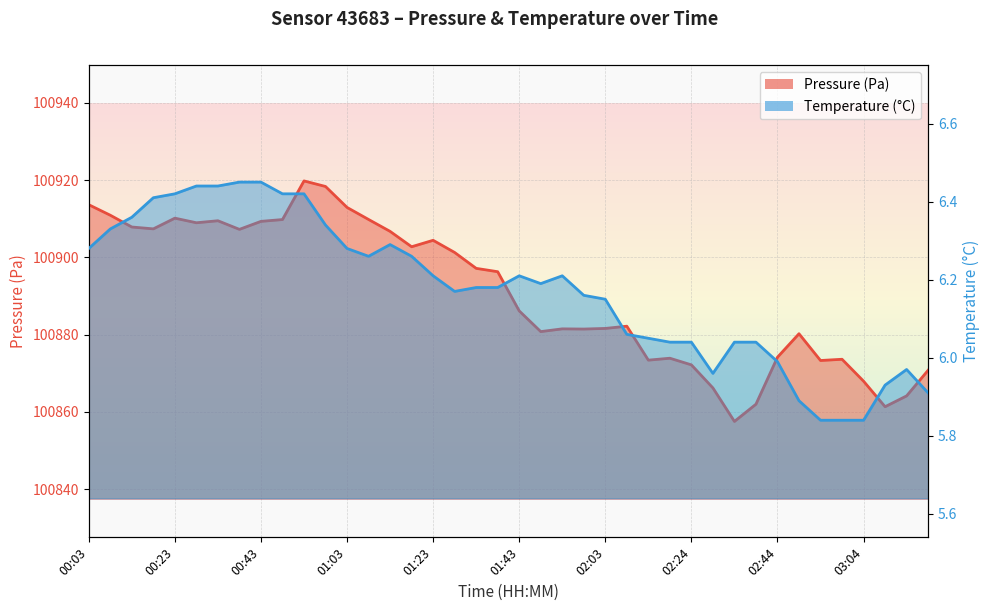

True or false: temperature and pressure cross at least once.

False